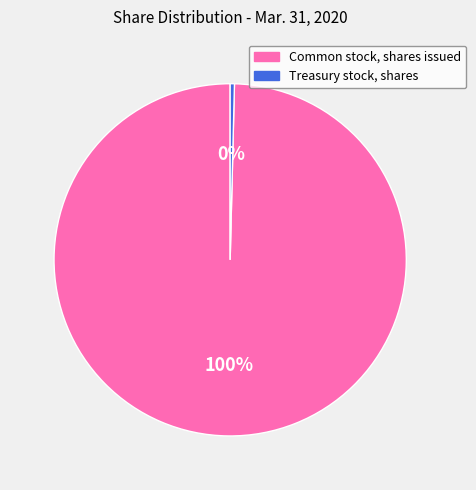

To the nearest percent, what percentage of the pie is Common stock, shares issued?

100%